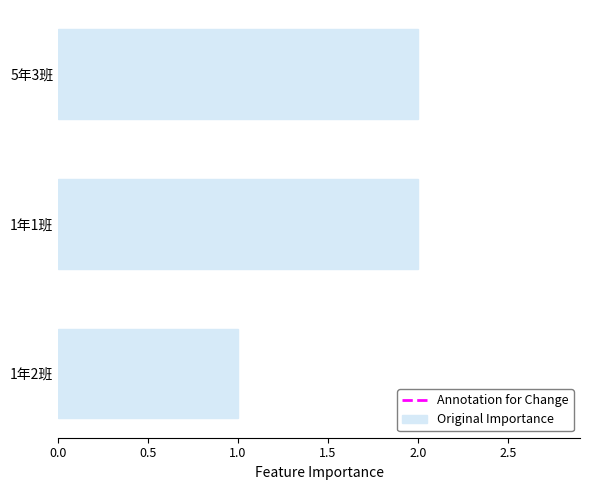

What is the label of the 3rd bar from the bottom?

5年3班